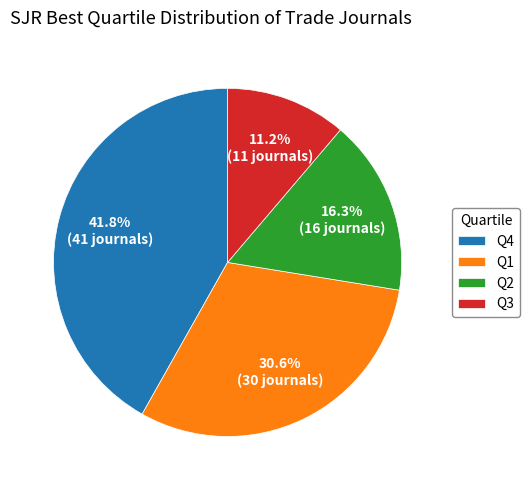

True or false: Q1 accounts for 31% of the total.

True